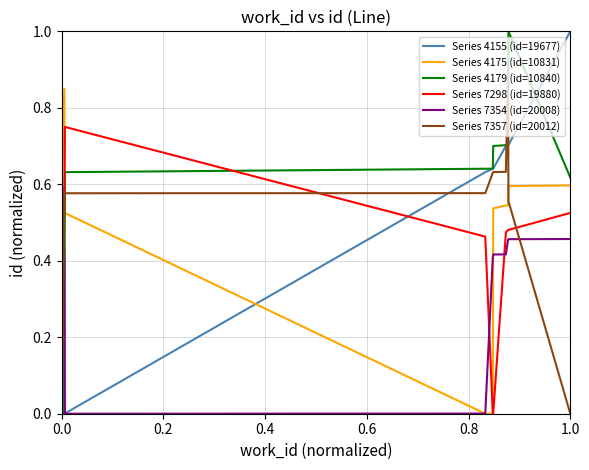

What is the greatest value displayed?

1.0